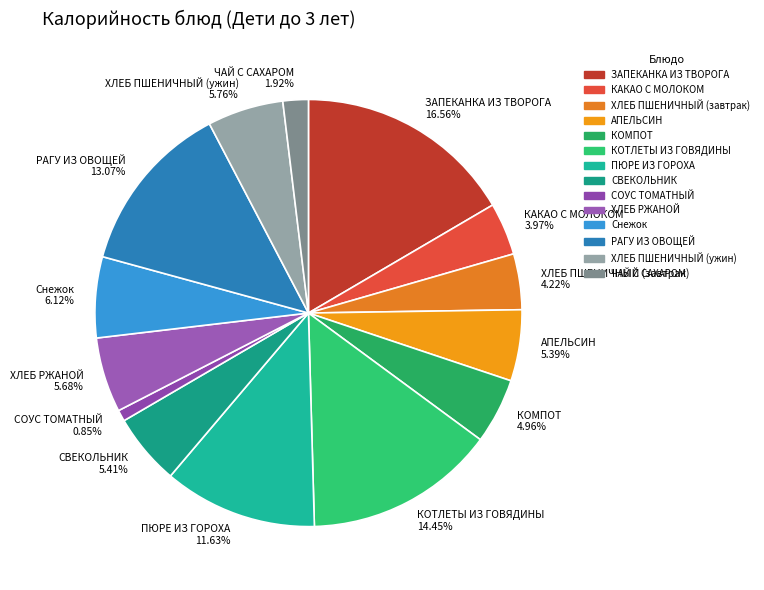

Combined, what portion of the pie is ХЛЕБ РЖАНОЙ and СВЕКОЛЬНИК?

11.1%